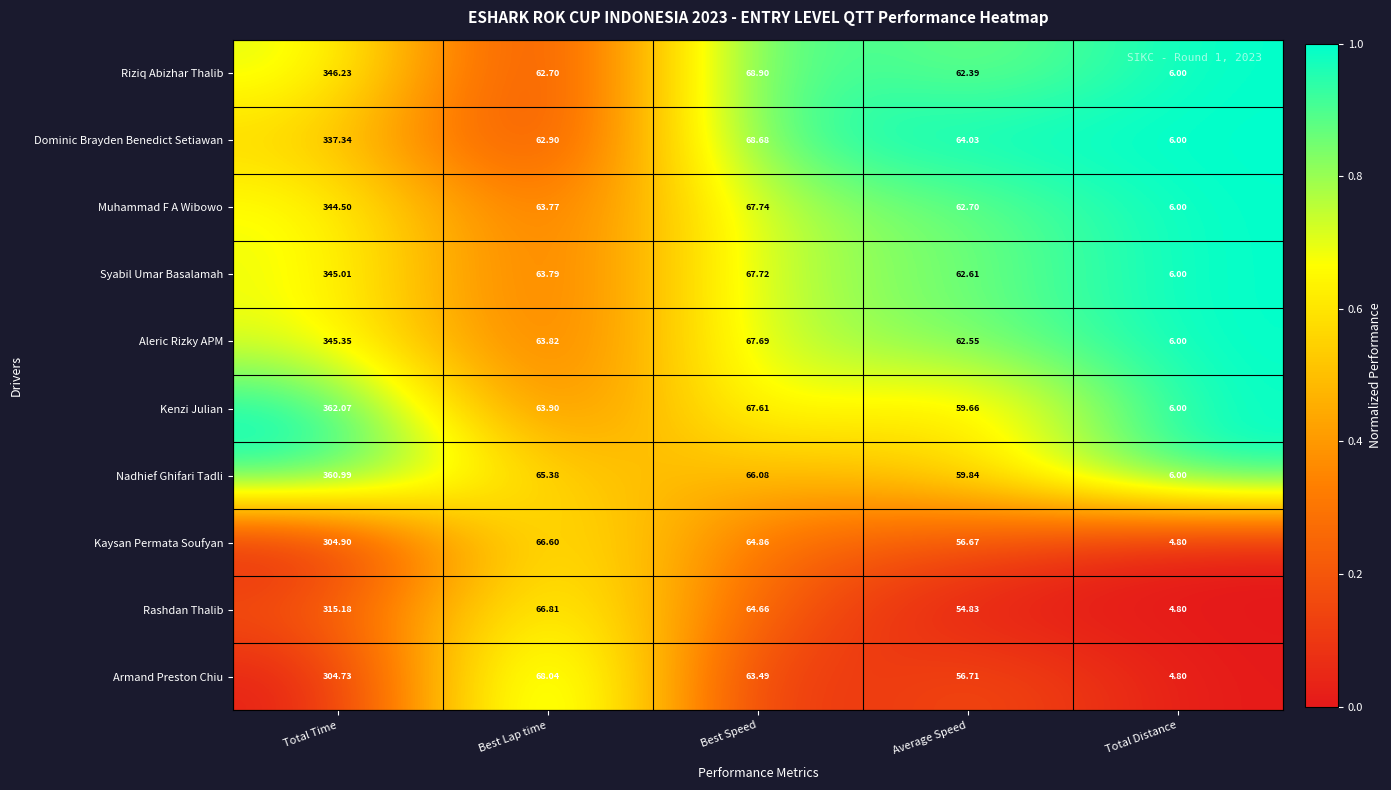

Between Best Lap time and Best Speed, which series saw the biggest shift?

Riziq Abizhar Thalib